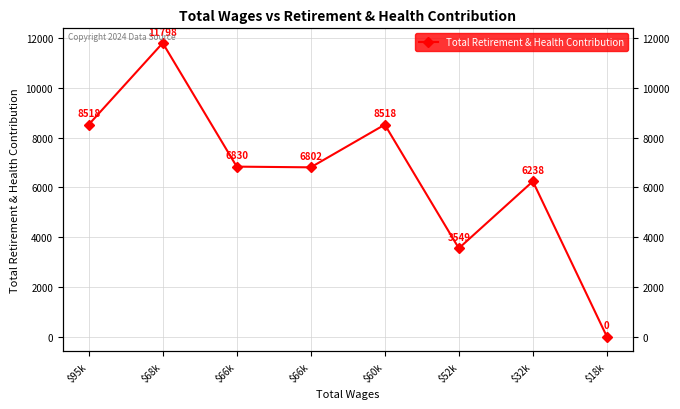

What is the value of the 6th point from the left?

3549